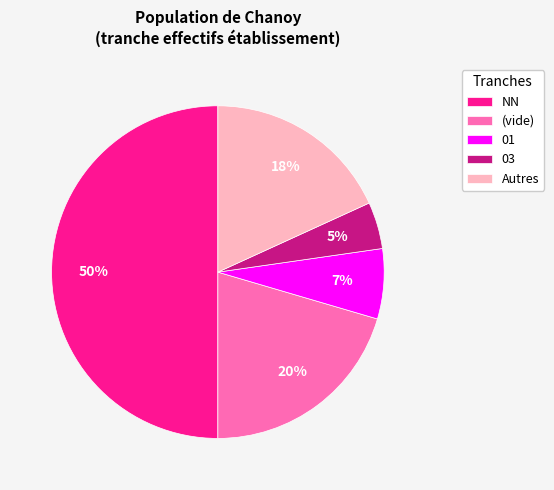

To the nearest percent, what is the average slice percentage?

20%